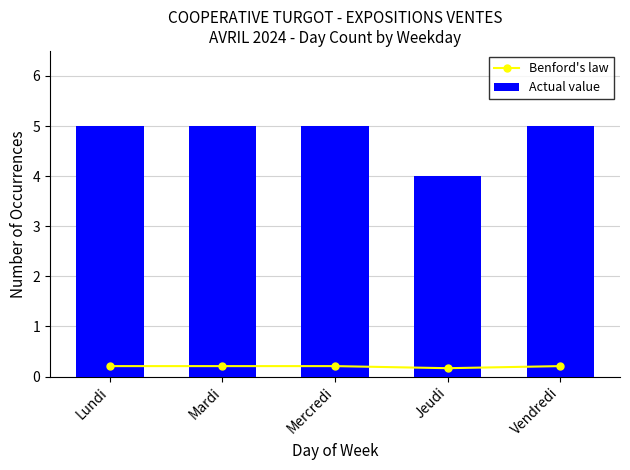

True or false: Actual value has a value of 5.0 at Mardi.

True